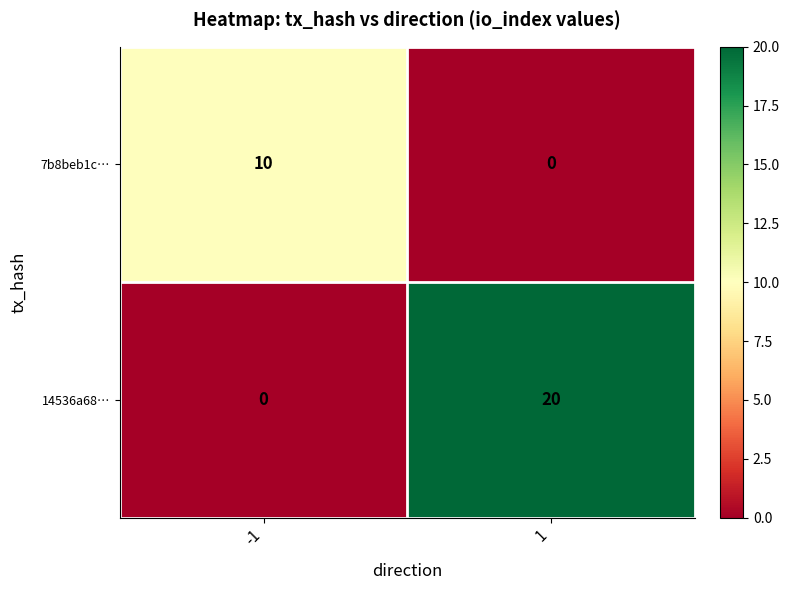

What is the total value across all series at 1?

20